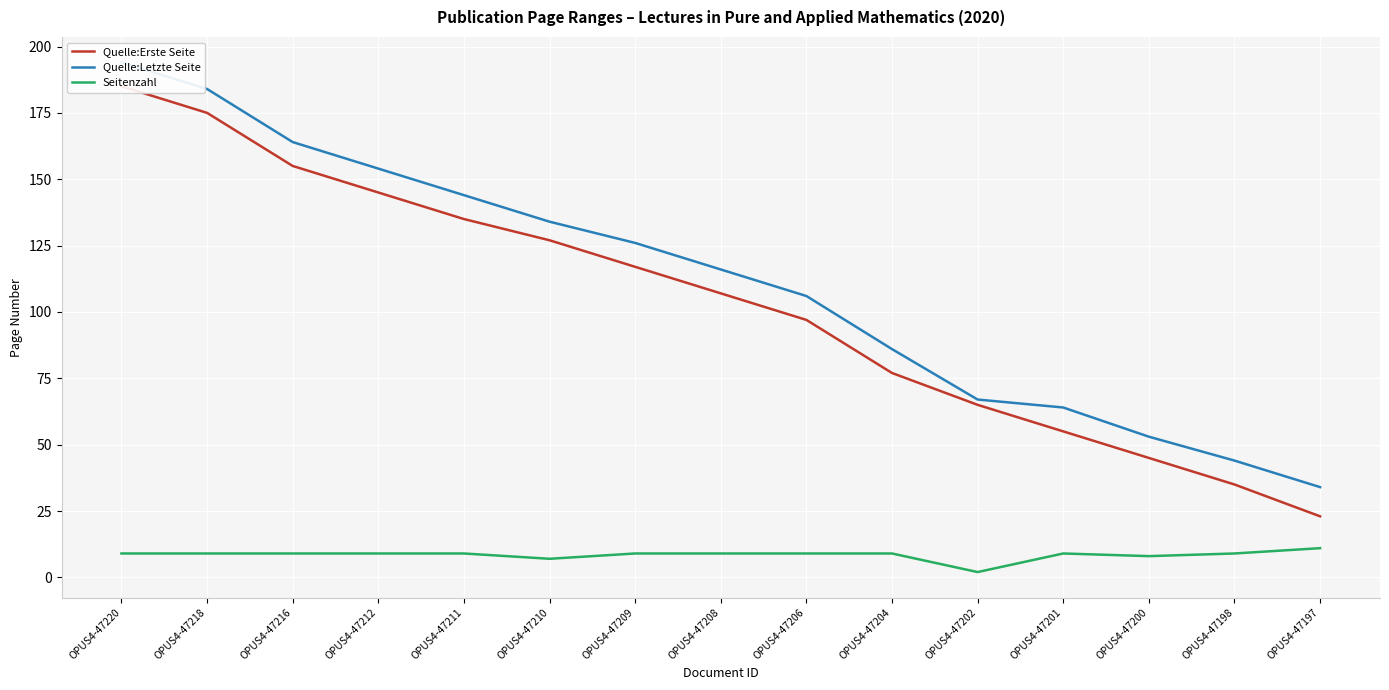

What is the highest value of the Seitenzahl series?

11